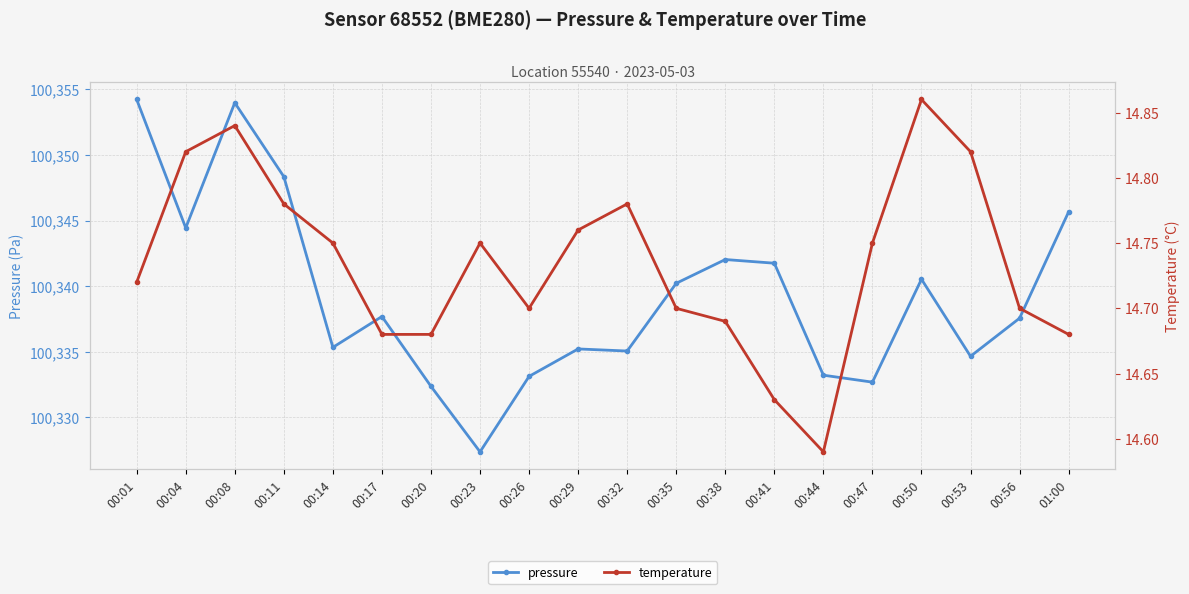

Which series has the largest total across all categories?

pressure